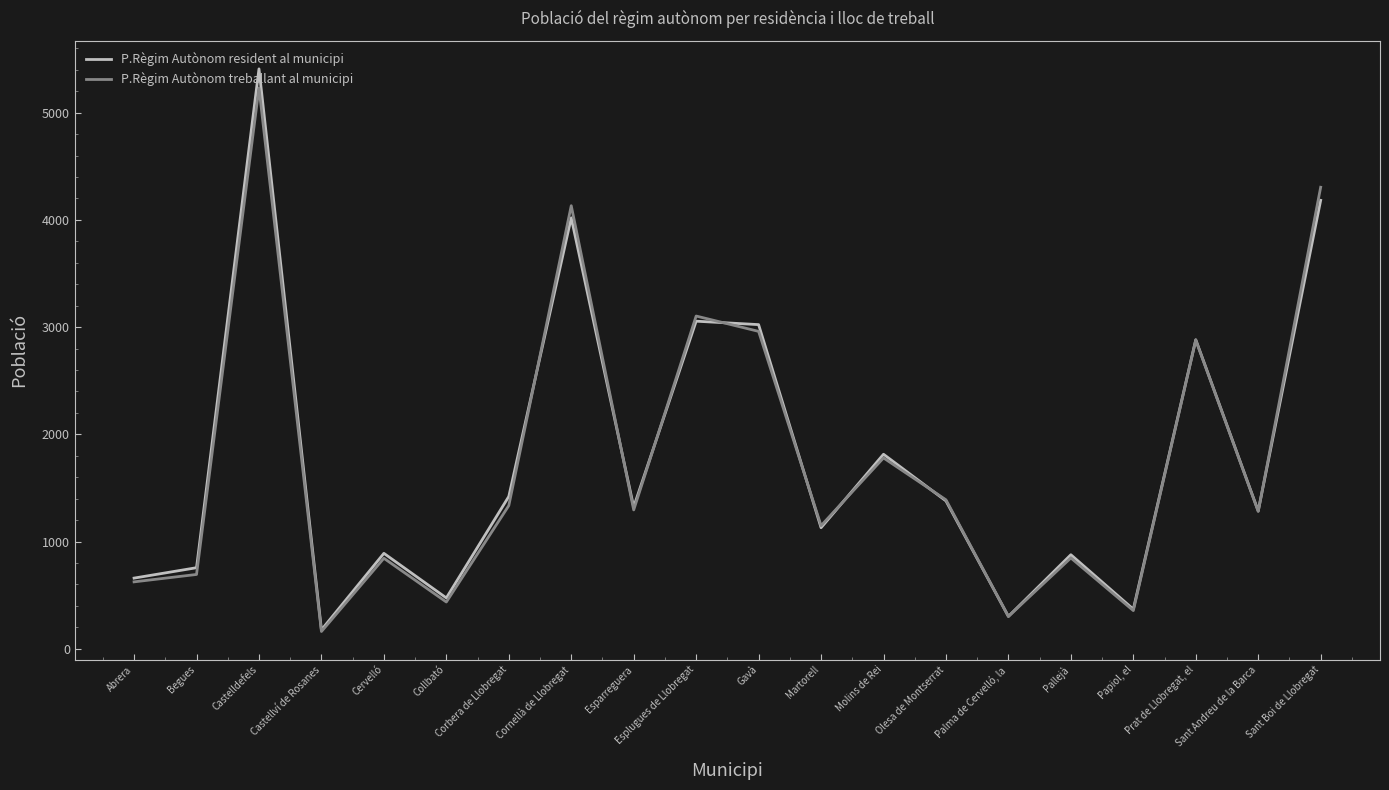

What is the total value across all series at Castelldefels?

10638